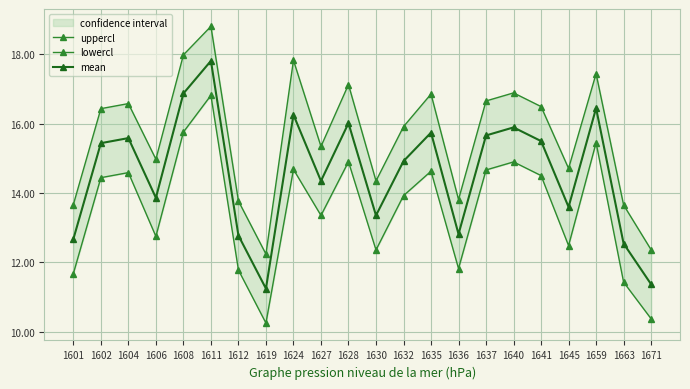

Is the value of uppercl at 1645 greater than the value of mean at 1645?

Yes